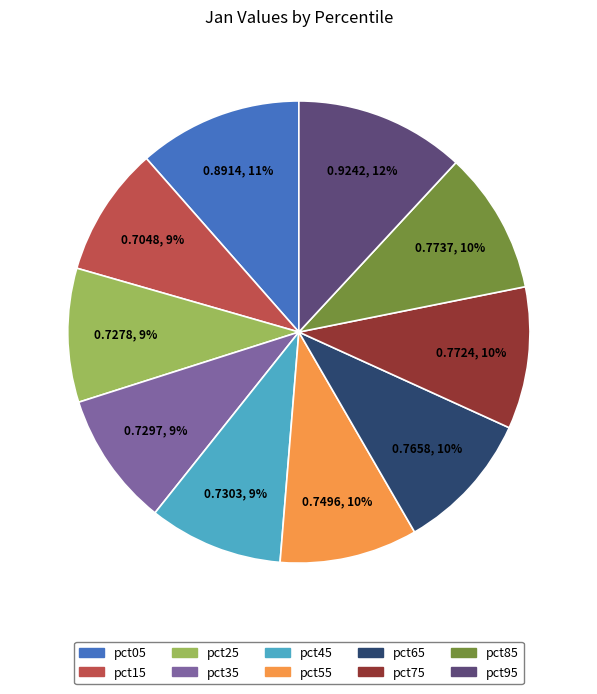

Is the sum of pct15 and pct05 greater than half?

No